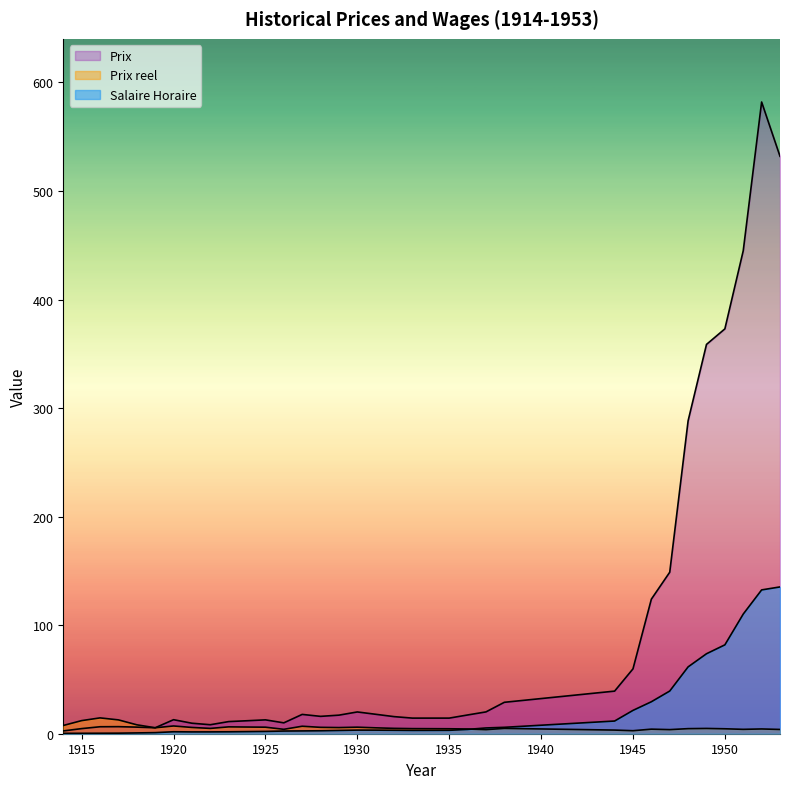

The value of Salaire Horaire at 1944 is 5.3. True or false?

False